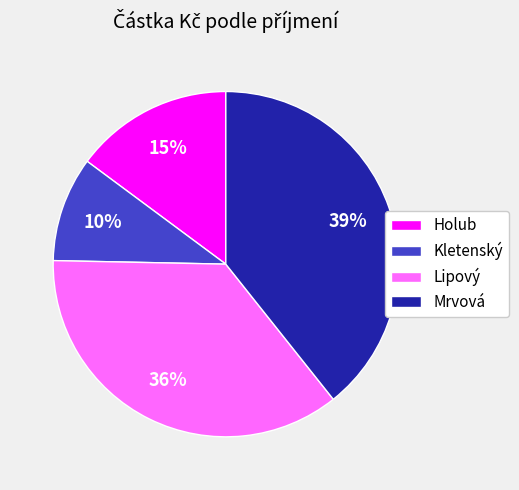

To the nearest percent, what is the average slice percentage?

25%